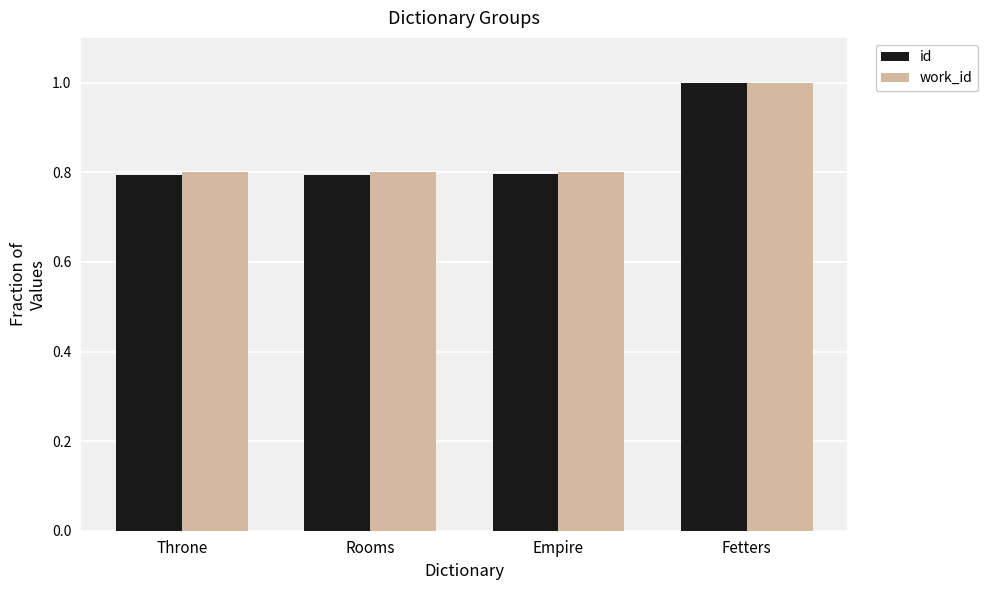

Read the work_id value at Fetters.

1.0